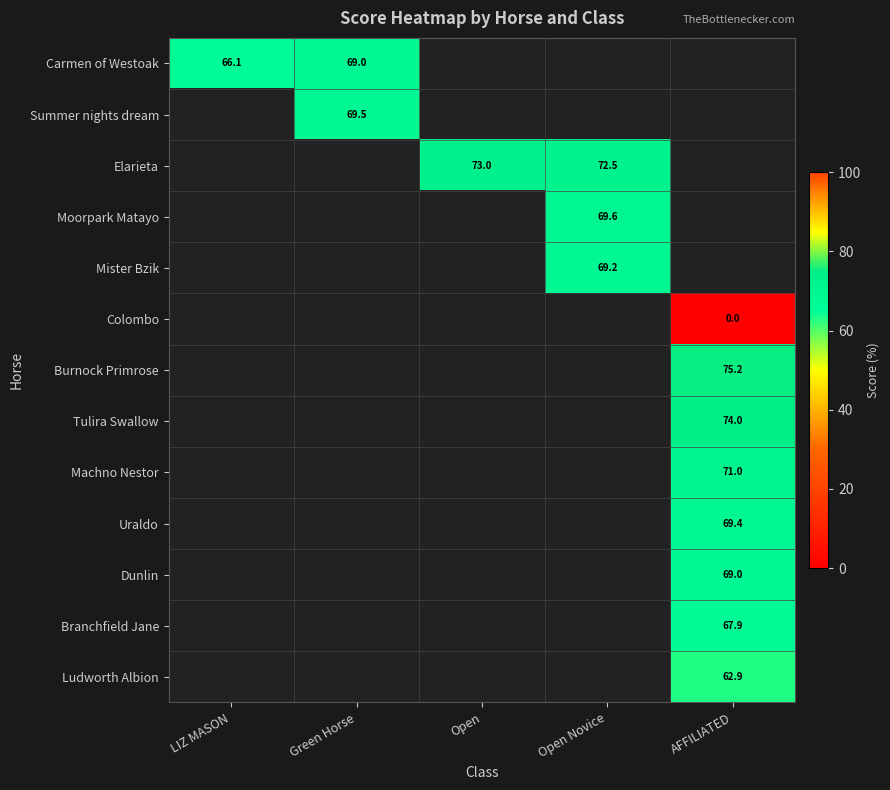

How many distinct data groups are displayed?

13